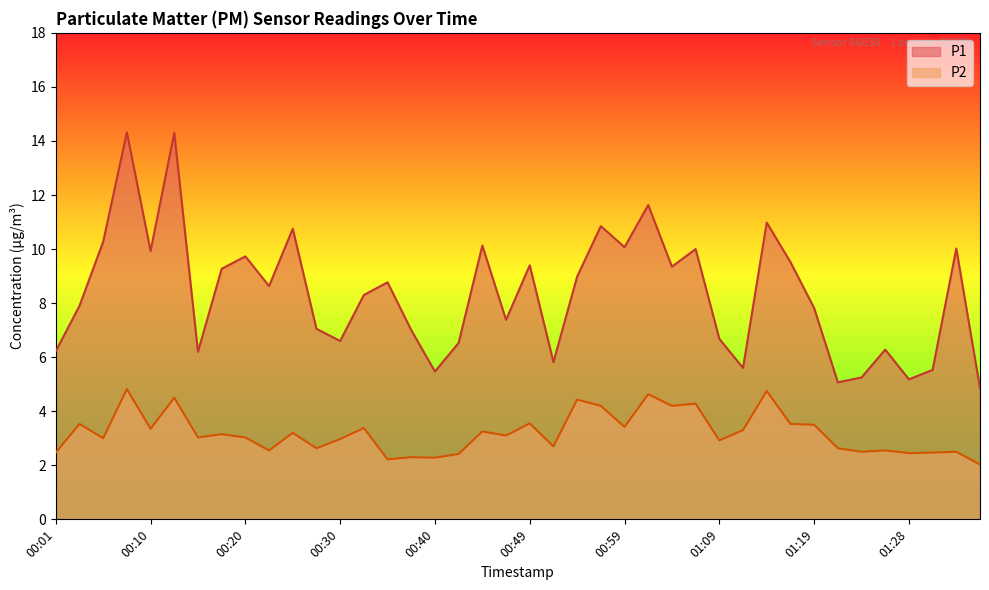

What is the difference between the P2 values at 00:40 and 00:15?

0.8